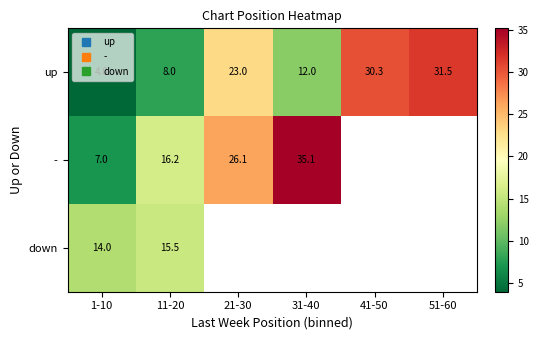

Is the value of up at 21-30 greater than the value of down at 11-20?

Yes